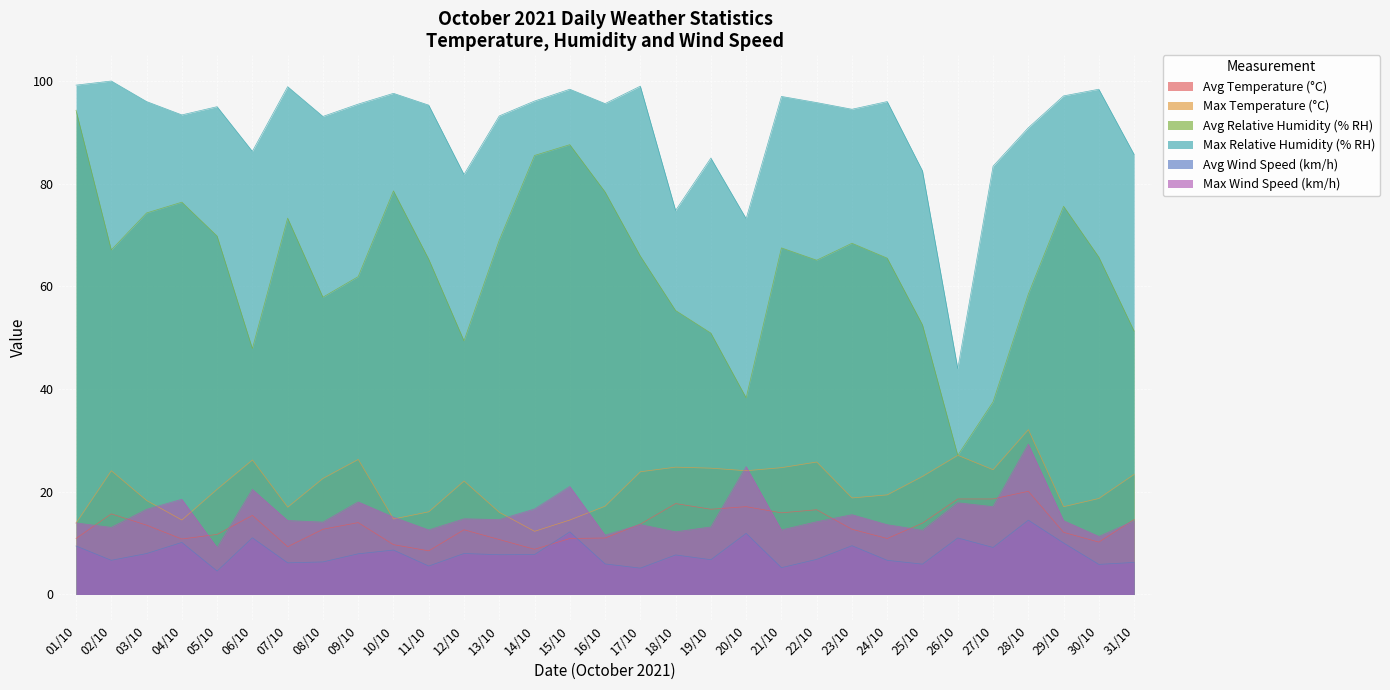

What is the total value across all series at 24/10?

212.0